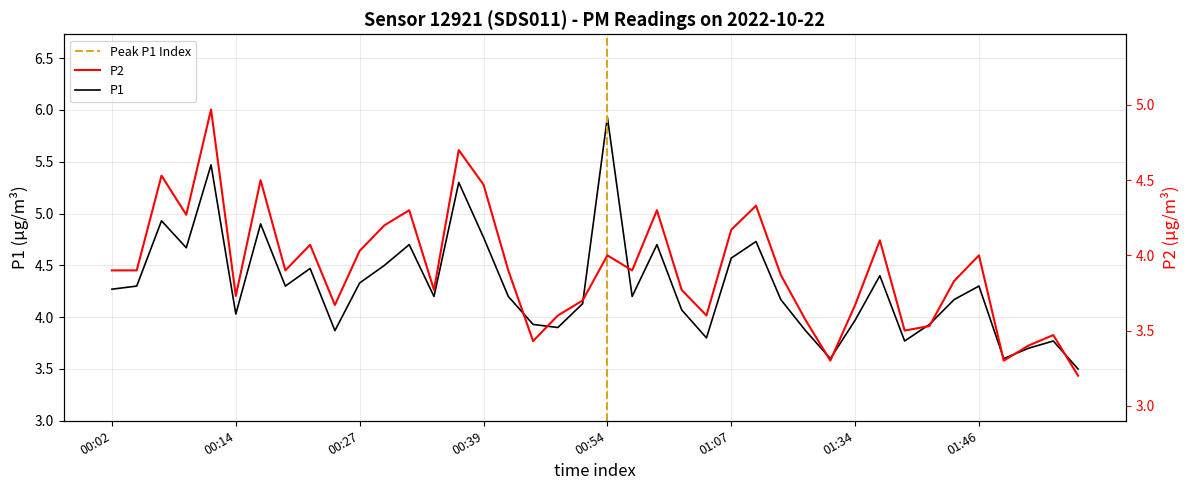

Rank the series at 01:04 from lowest to highest value.

P2, P1